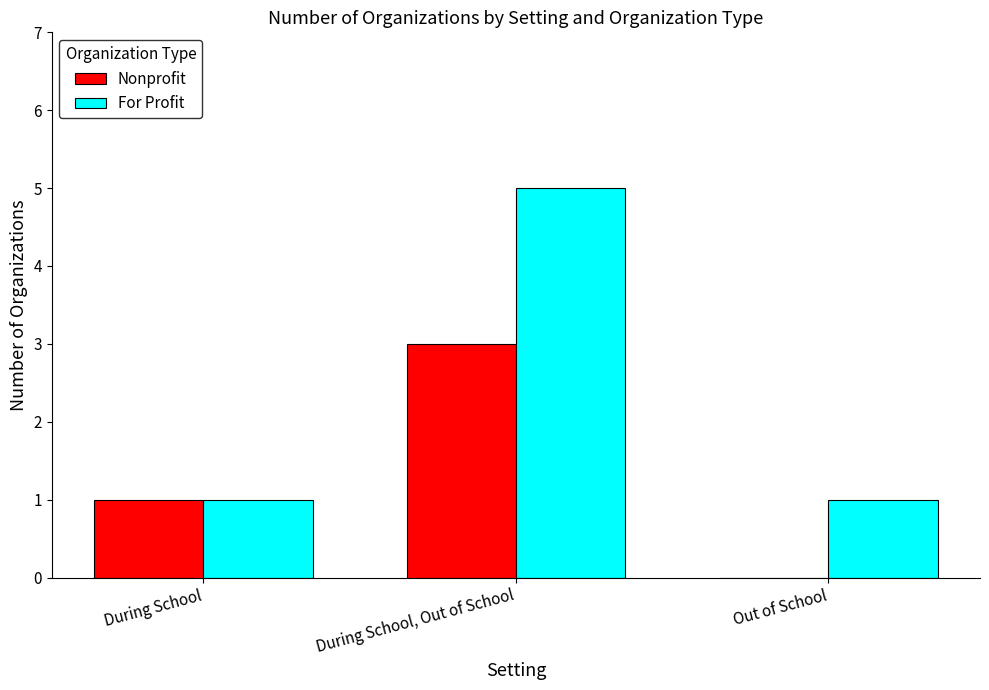

What is the spread (max minus min) of values at During School, Out of School?

2